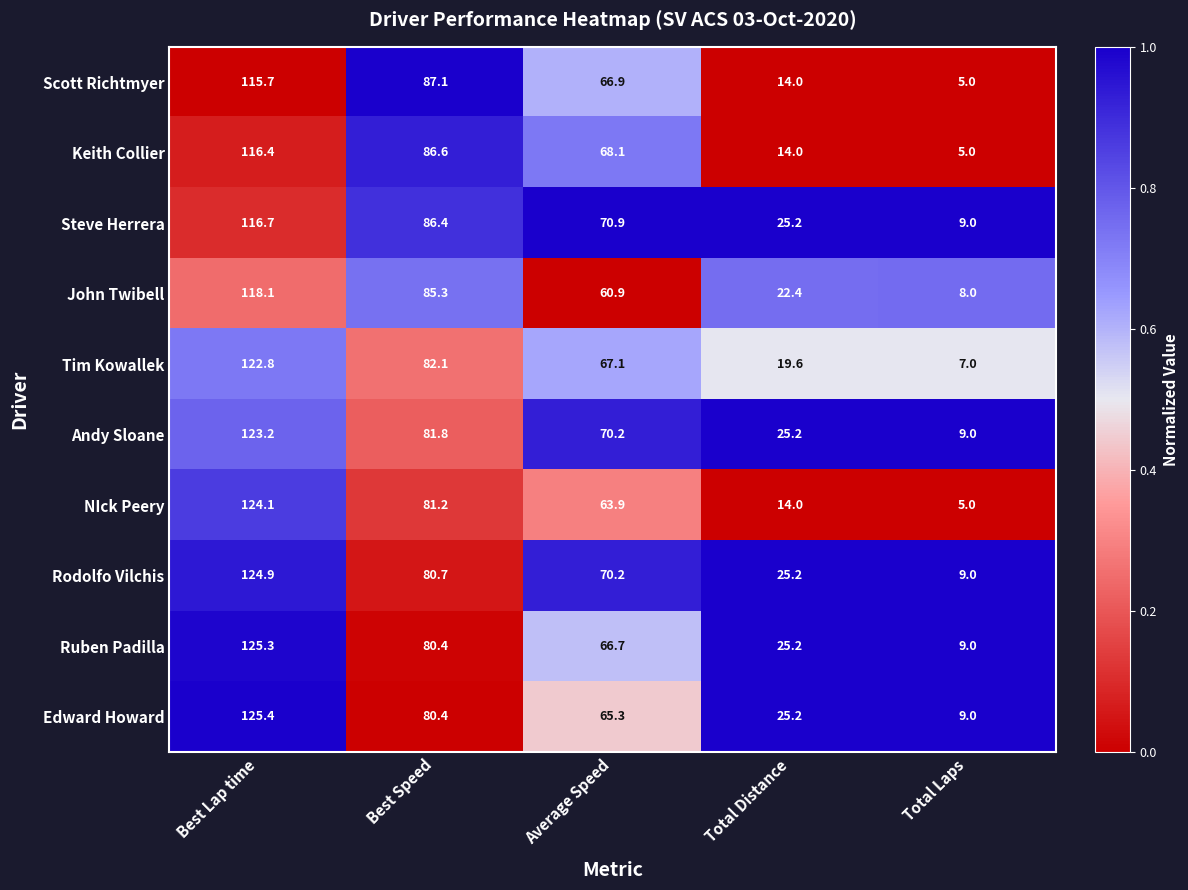

How many categories are shown in the chart?

5